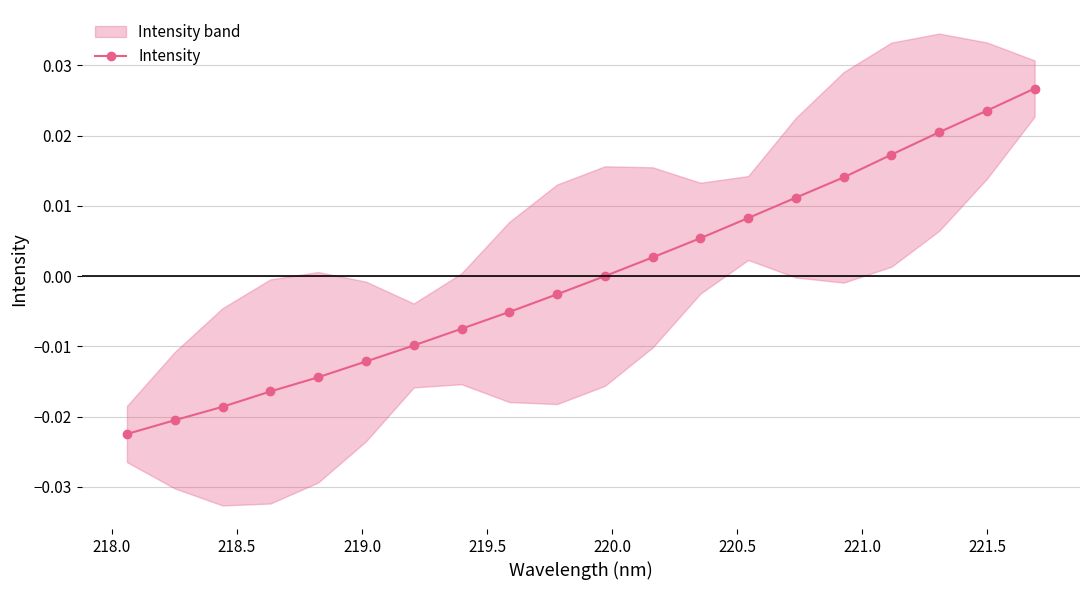

True or false: Intensity has more than 1 interior local peaks.

False